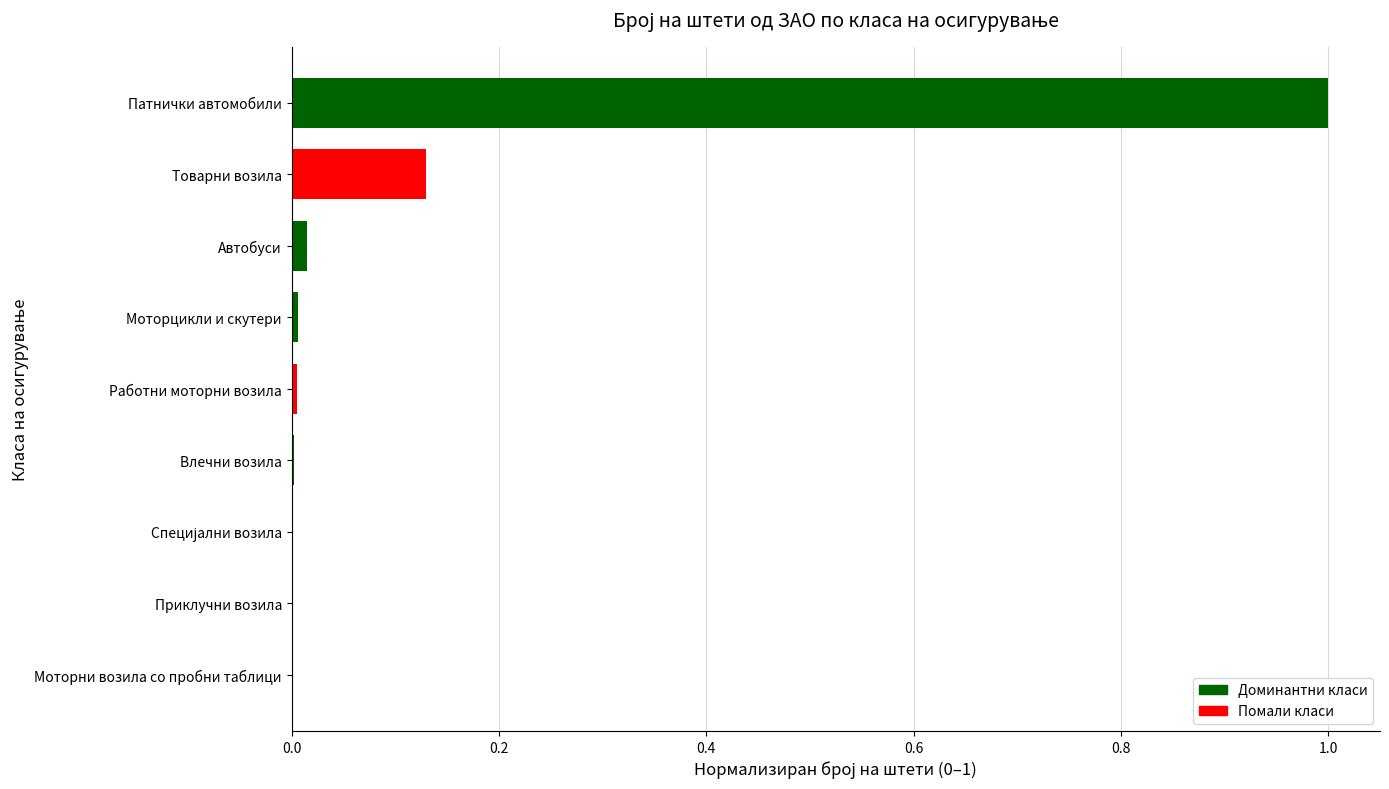

The value at Патнички автомобили is 0.3. True or false?

False